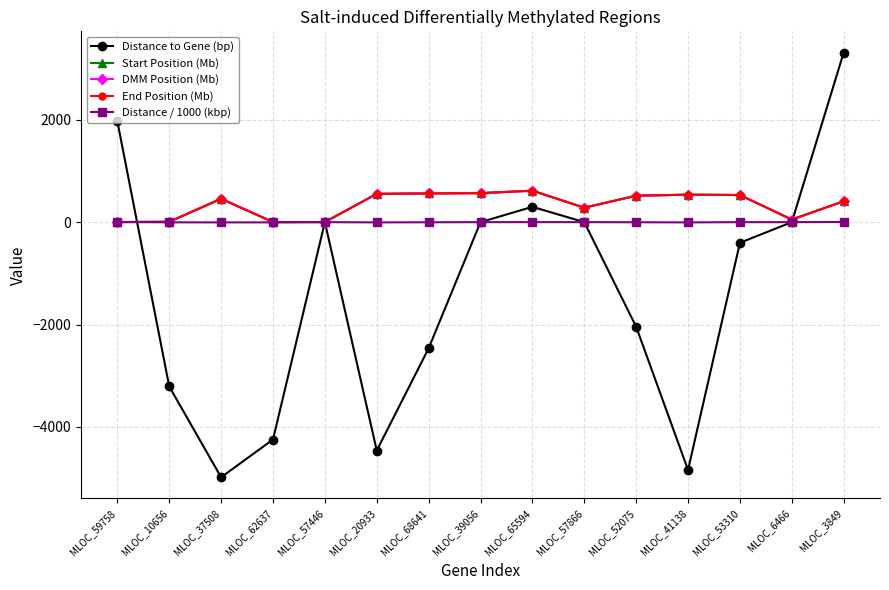

What is the value of the End Position (Mb) point at the 6th from the left?

552.8